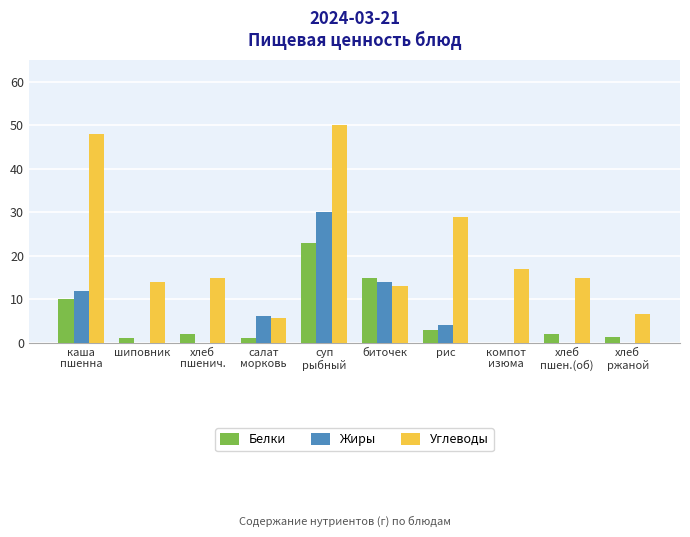

Are the bars horizontal?

No